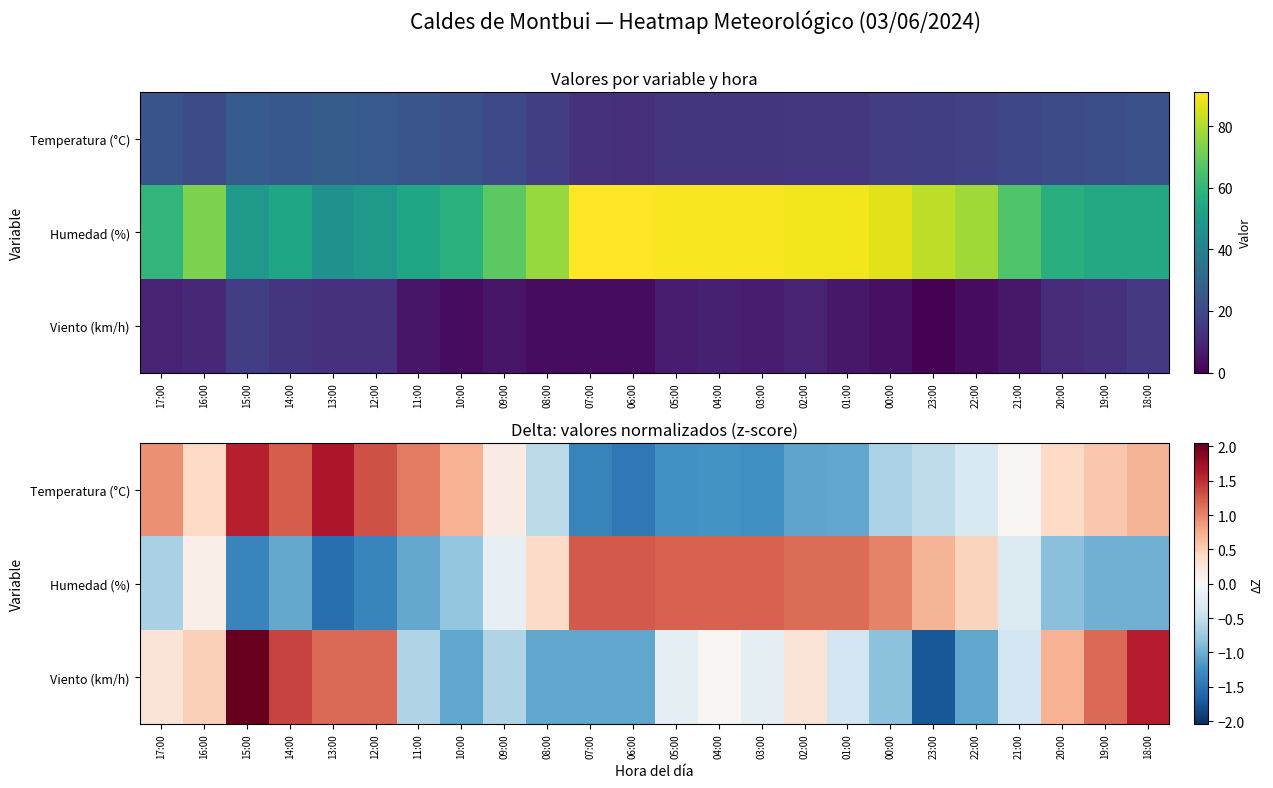

What is the approximate value of Viento (km/h) at 18:00?

1.6